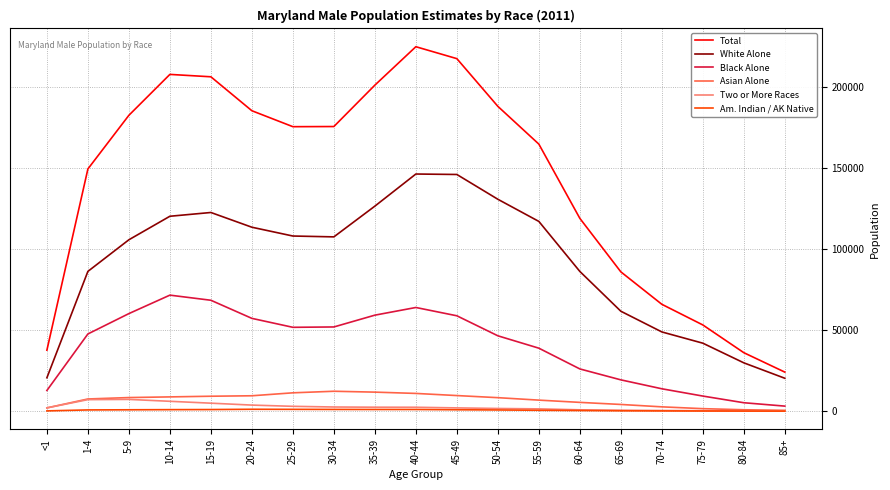

Does the chart have visible grid lines?

Yes